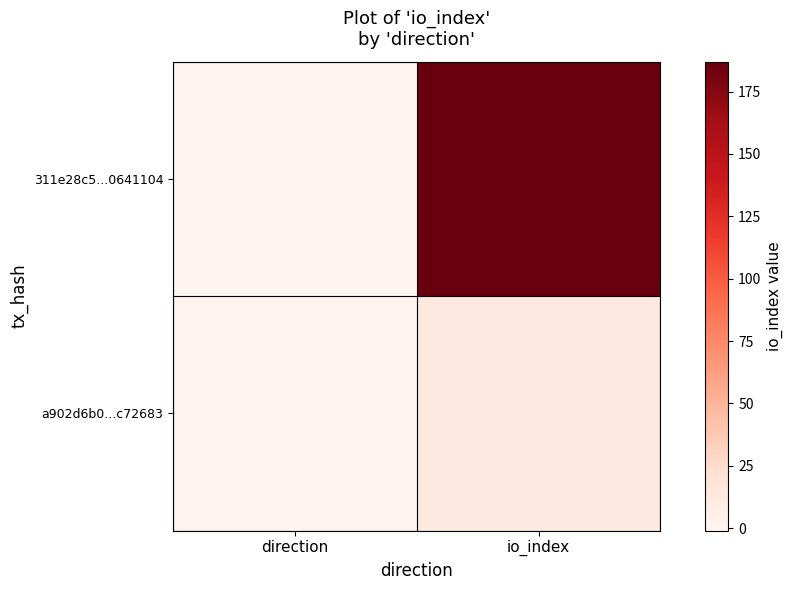

At how many categories does at least one series exceed 77?

1